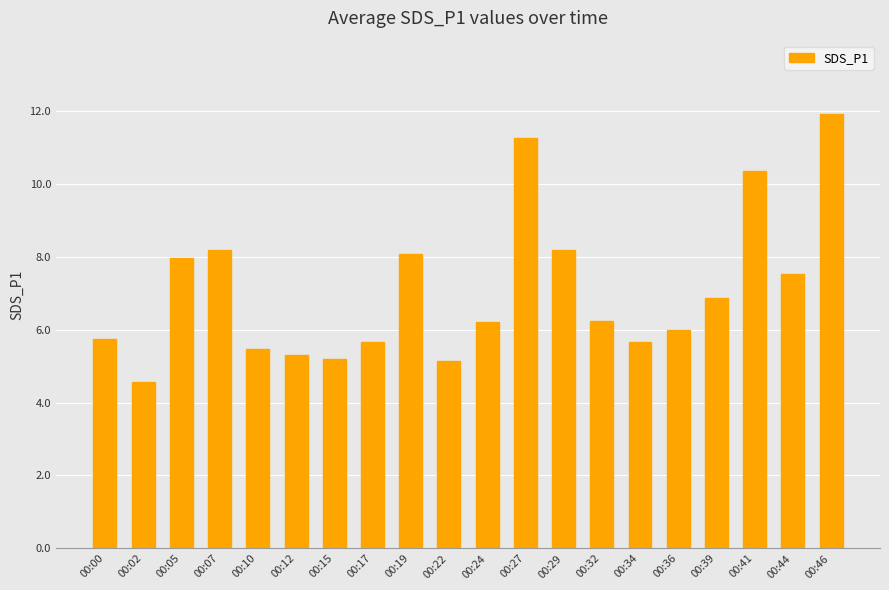

Which has a higher value, 00:46 or 00:36?

00:46